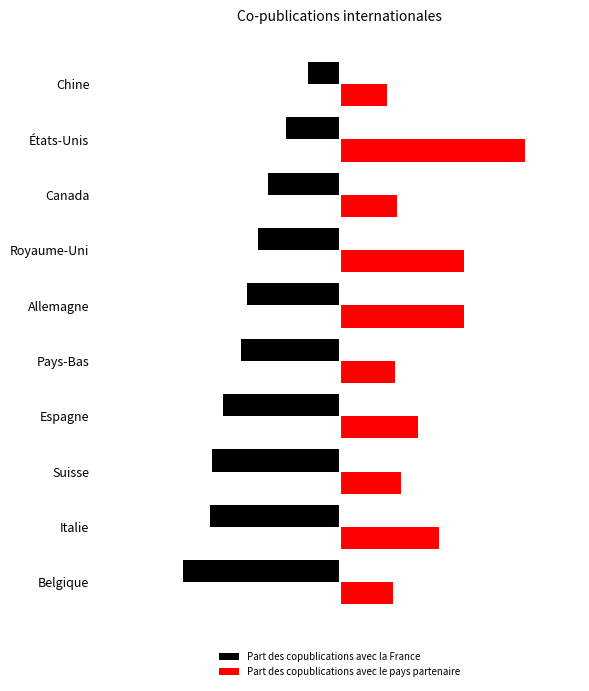

Which series has the largest total across all categories?

Part des copublications avec le pays partenaire